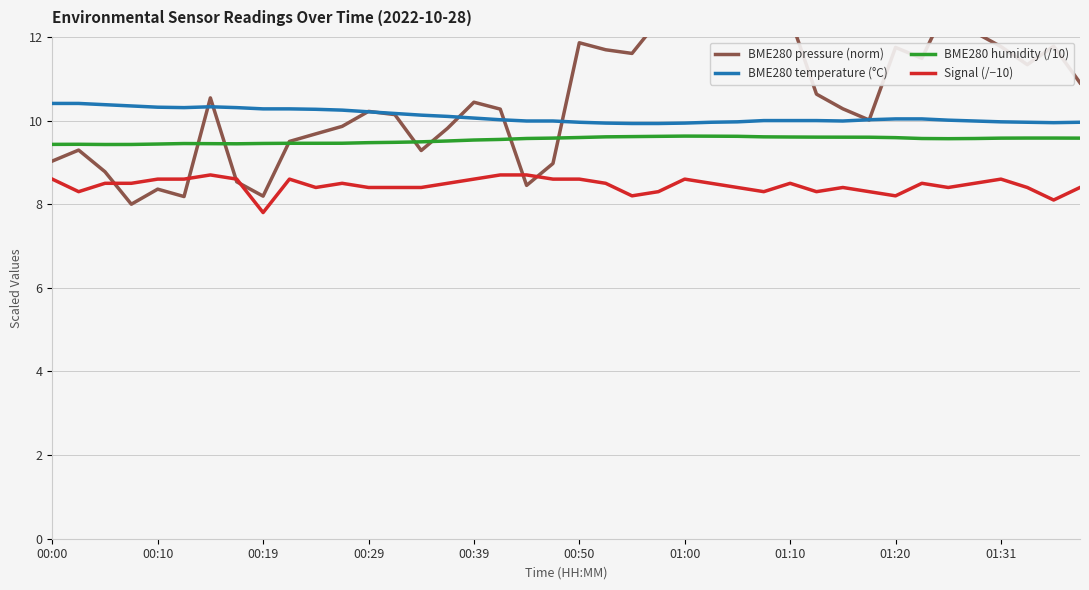

True or false: BME280 temperature (°C) has more than 0 points higher than both neighbors.

True